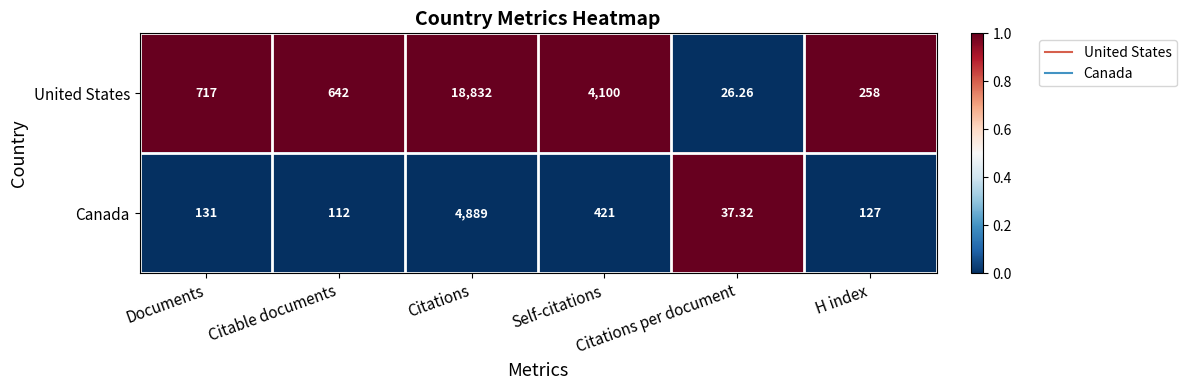

Rank the series by their maximum value, from lowest to highest.

Canada, United States